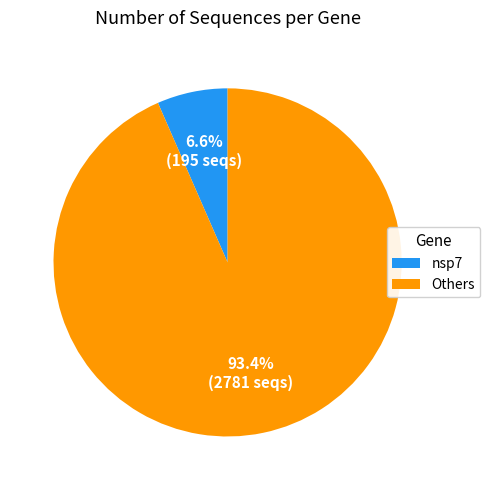

What is the smallest slice in the pie chart?

nsp7